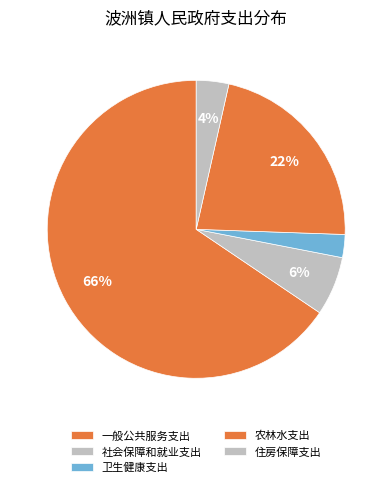

What is the total percentage of 一般公共服务支出 and 社会保障和就业支出?

71.9%